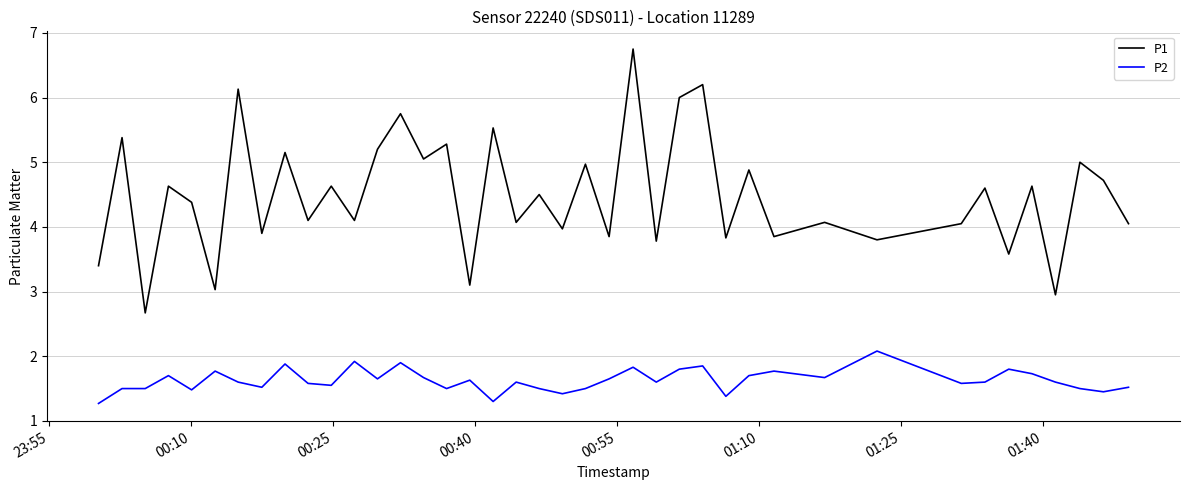

How many interior local valleys does the P1 series have?

16